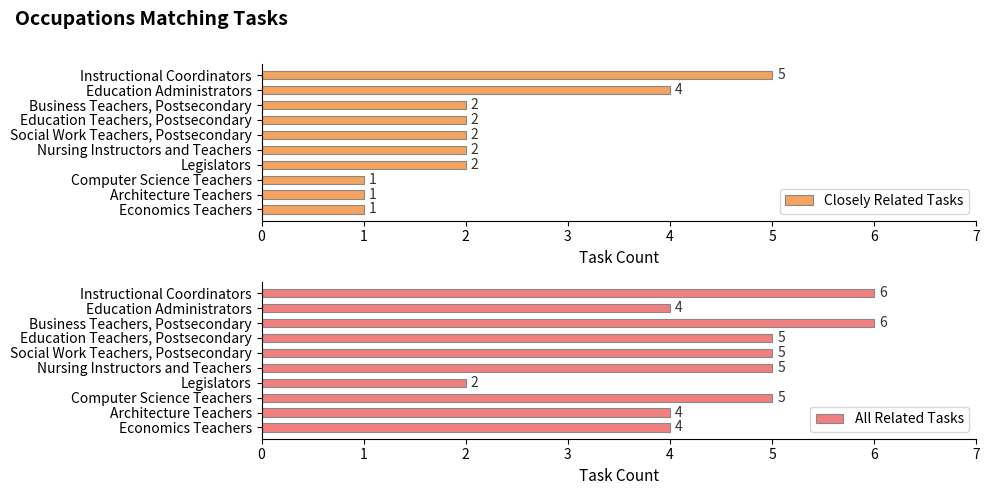

At how many categories does at least one series exceed 1?

10